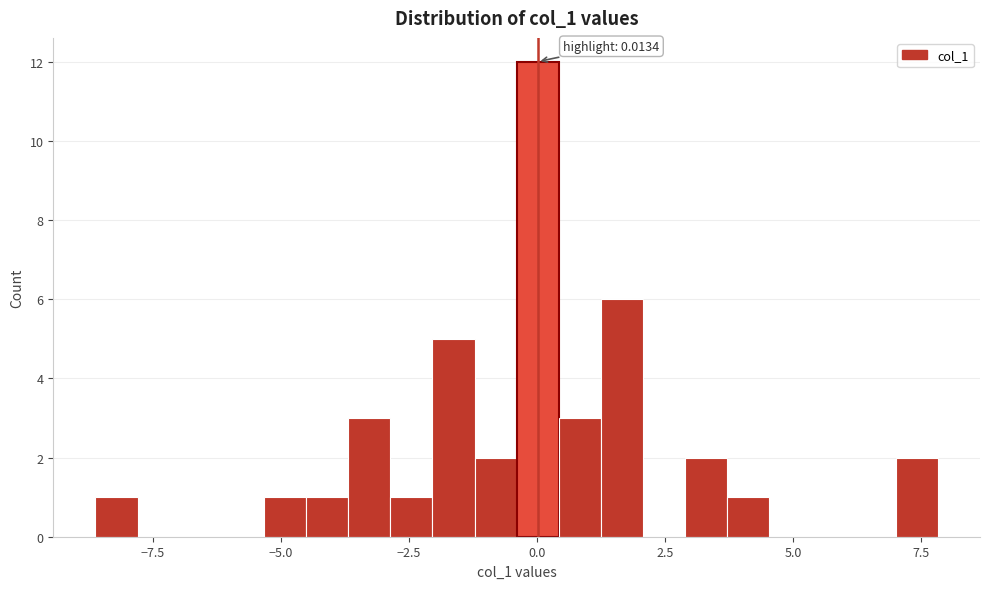

Around what value on the x-axis is the tallest bar? Give the approximate position of its centre, as read against the axis.

0.0